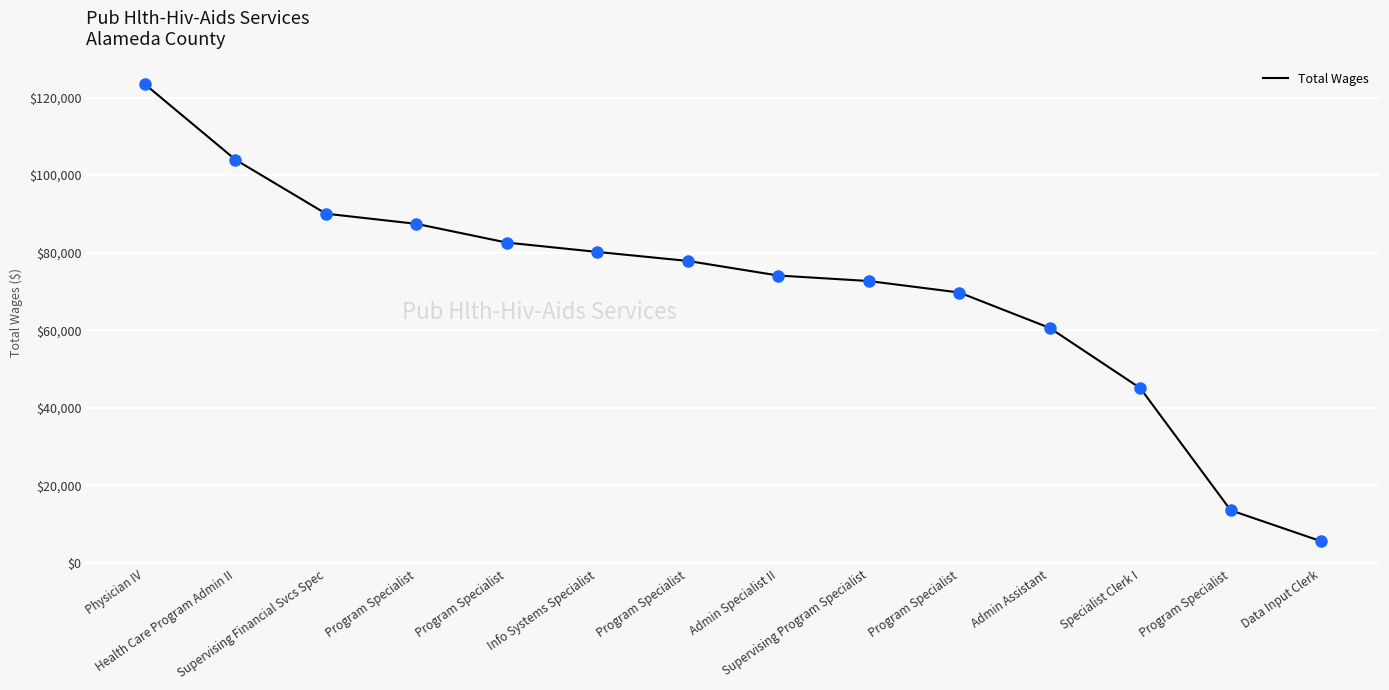

What is the change in value from Physician IV to Health Care Program Admin II?

-19446